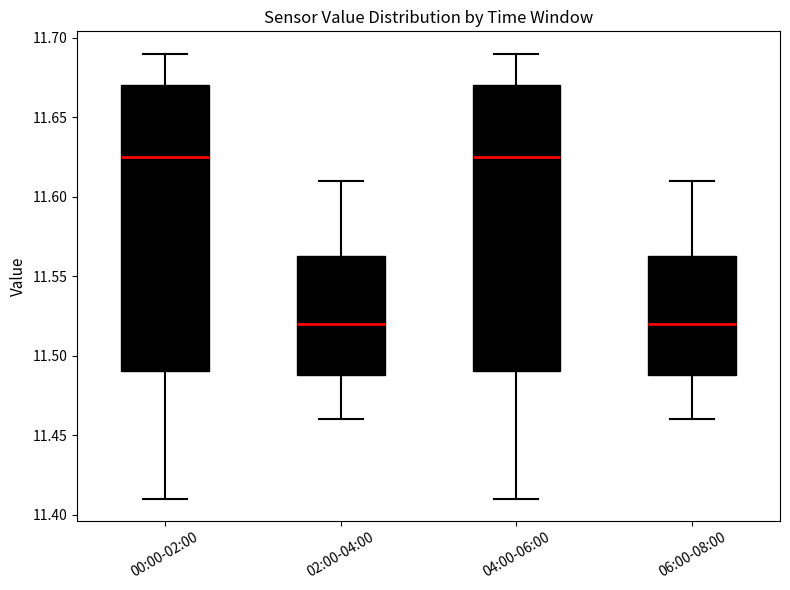

Reading left to right, read every box against the y-axis: the position of its median line, the range the box covers, and the ends of its whiskers. The values are not printed on the chart, so give them approximately, as read against the axis.

00:00-02:00: median 11.625, box 11.490 to 11.670, whiskers 11.410 to 11.690
02:00-04:00: median 11.520, box 11.490 to 11.565, whiskers 11.460 to 11.610
04:00-06:00: median 11.625, box 11.490 to 11.670, whiskers 11.410 to 11.690
06:00-08:00: median 11.520, box 11.490 to 11.565, whiskers 11.460 to 11.610